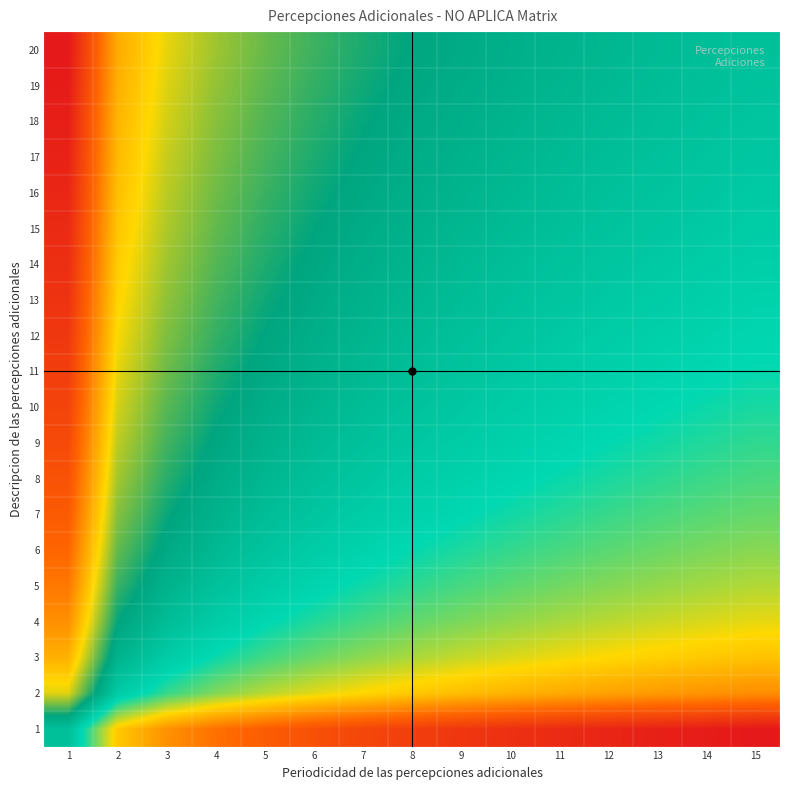

Rank the series by their maximum value, from lowest to highest.

1, 2, 3, 4, 5, 6, 7, 8, 9, 10, 11, 12, 13, 14, 15, 16, 17, 18, 19, 20